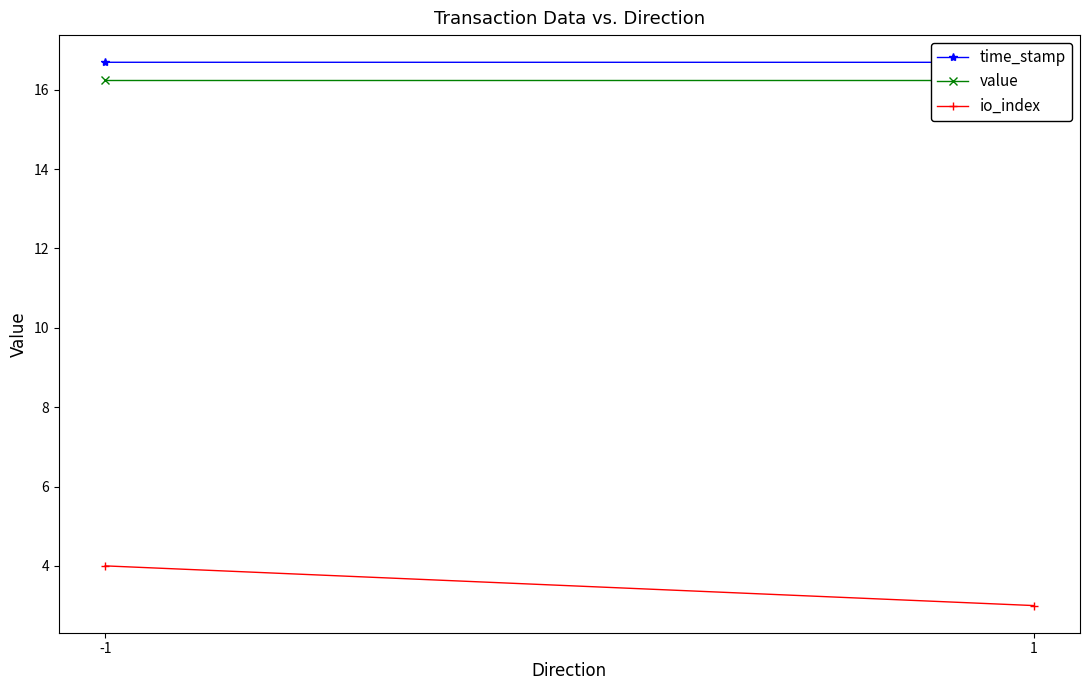

At how many categories does at least one series exceed 10?

2